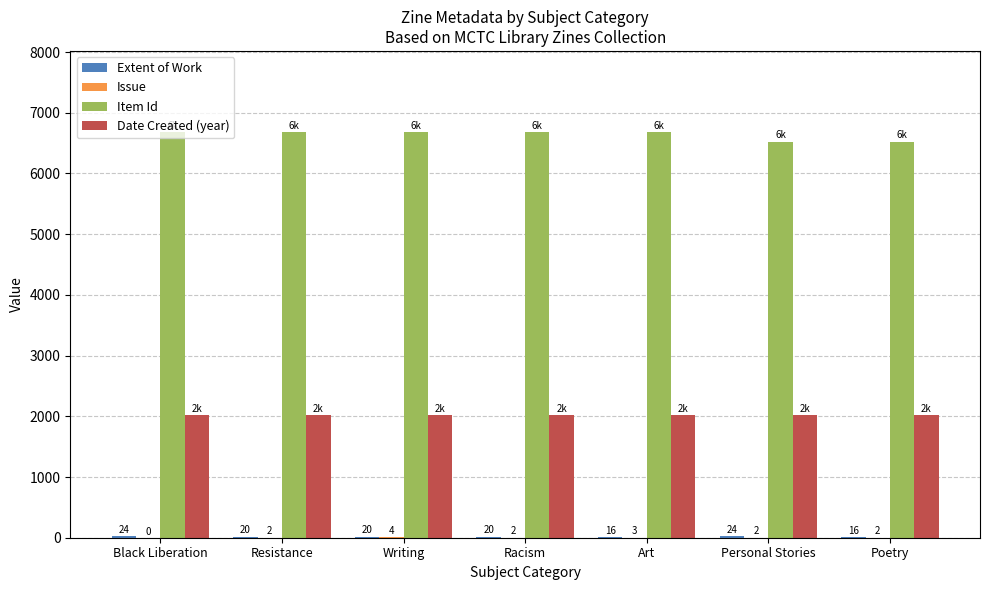

Which label corresponds to the largest value in the chart?

Black Liberation